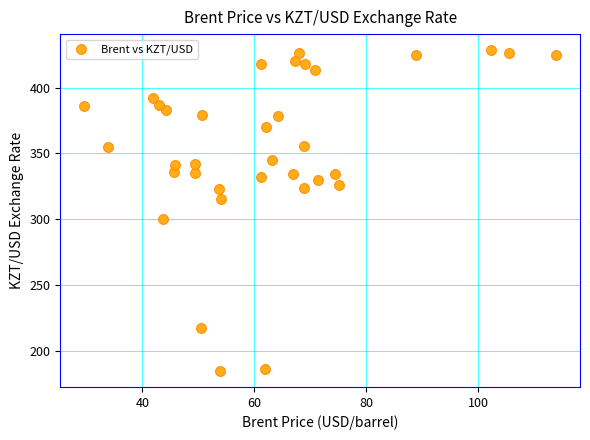

What is the range of X values (max minus min)?

84.4